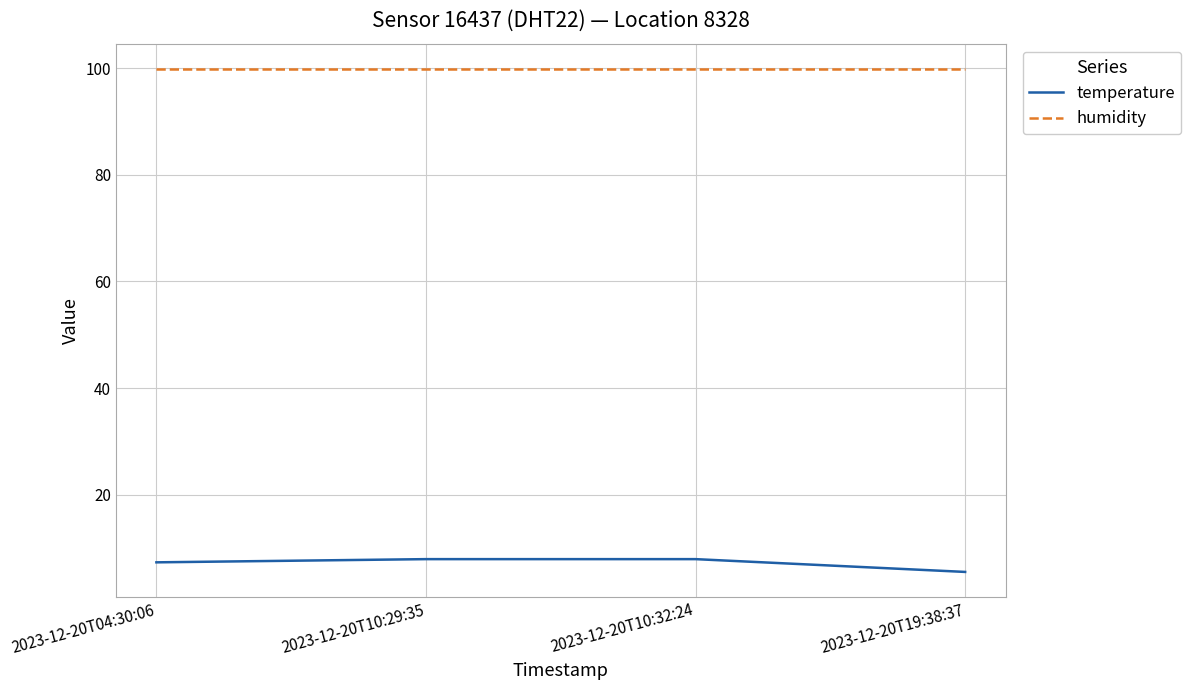

True or false: temperature and humidity intersect in this chart.

False